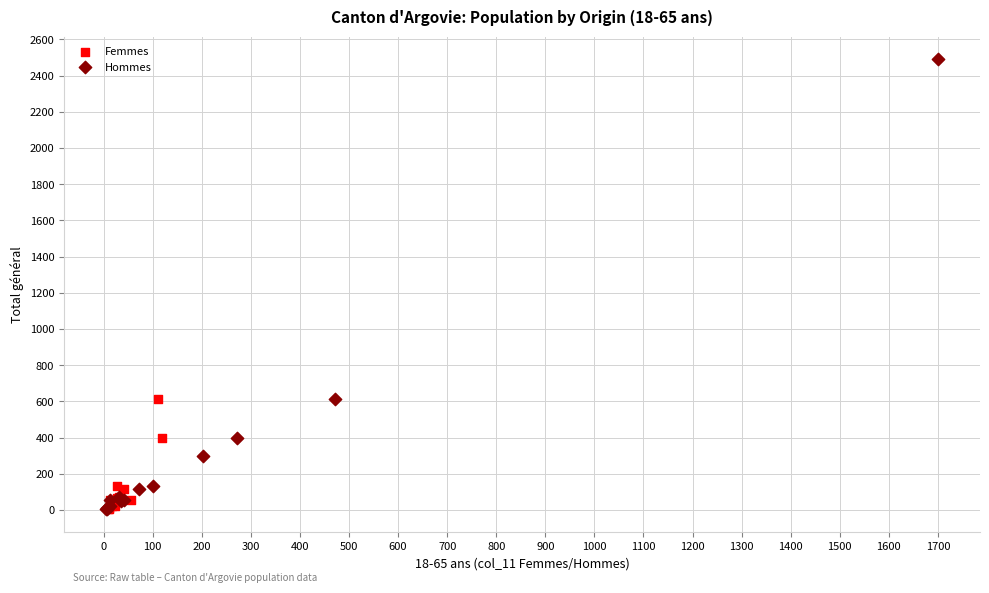

Which series has the largest Y range (max minus min)?

Hommes